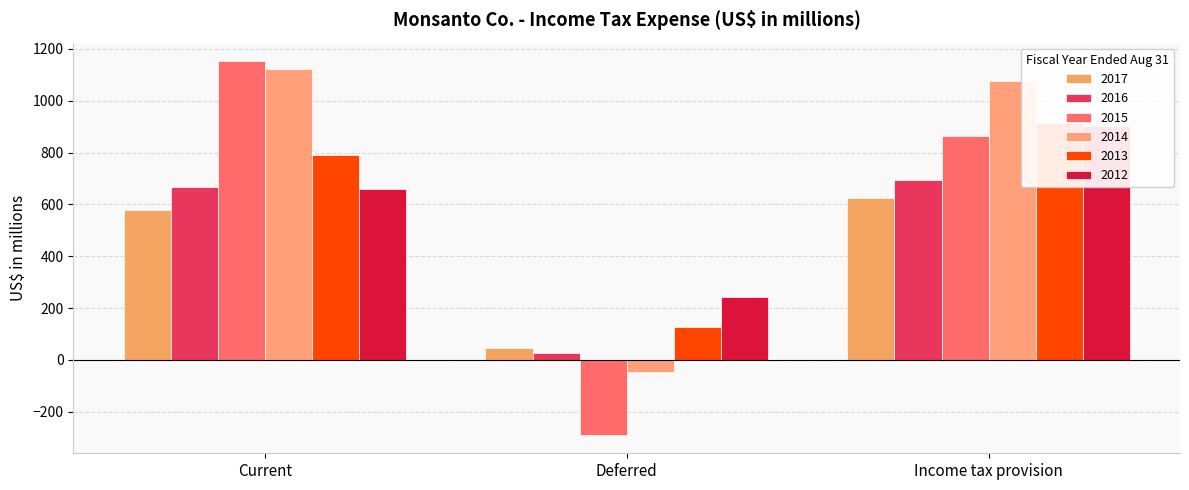

Reading left to right, what are all the values shown in this chart?

2017: 580	46	626
2016: 667	28	695
2015: 1152	-288	864
2014: 1123	-45	1078
2013: 789	126	915
2012: 660	241	901